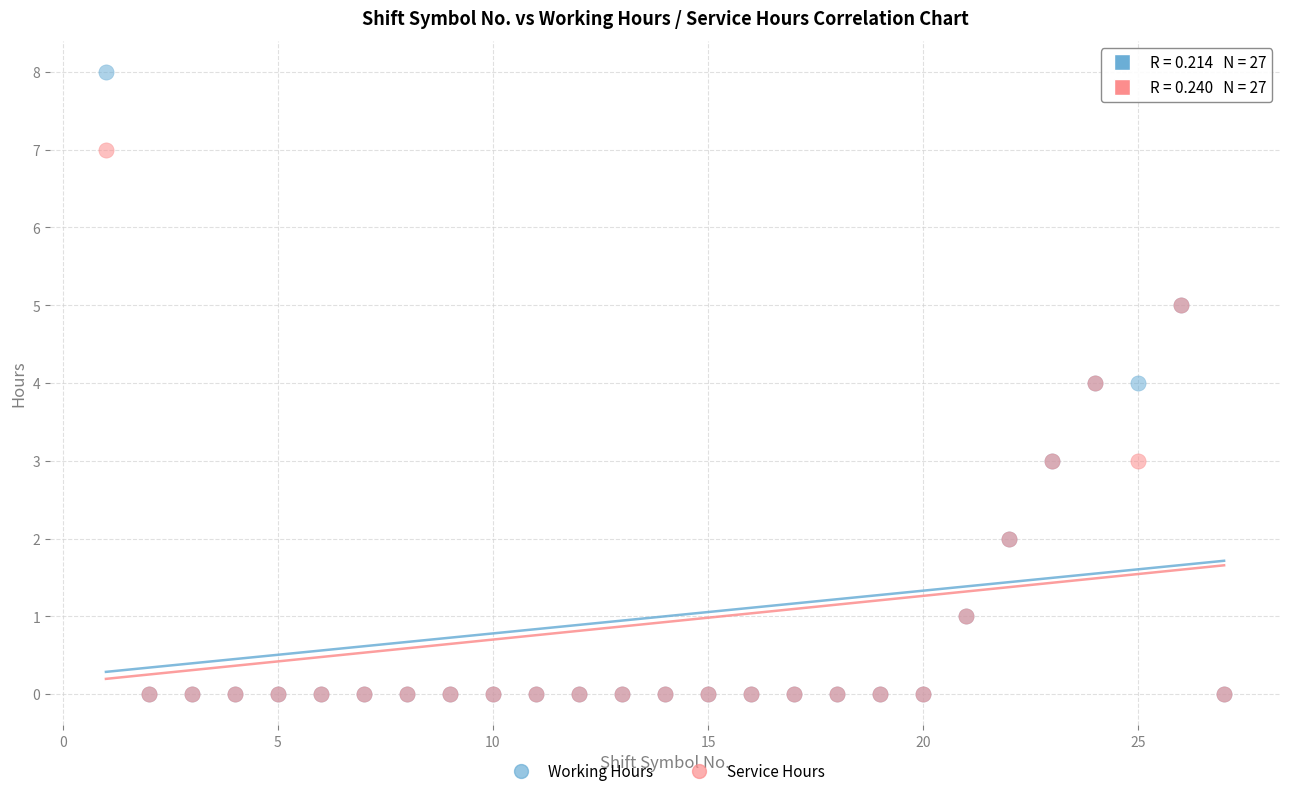

Which series contains the highest Y value?

Working Hours